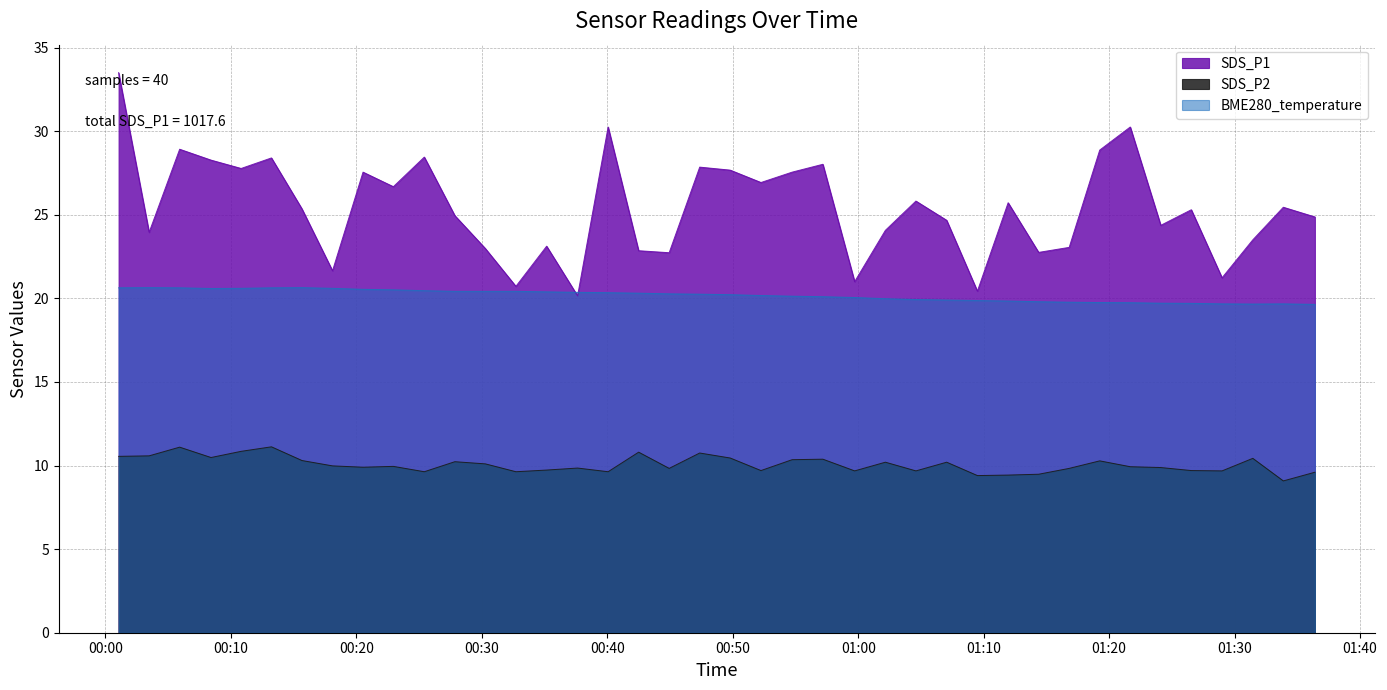

Reading right to left, transcribe all the data shown in this chart.

SDS_P1: 2021/07/02 01:36:24=24.9	2021/07/02 01:33:53=25.4	2021/07/02 01:31:27=23.5	2021/07/02 01:29:00=21.2	2021/07/02 01:26:33=25.3	2021/07/02 01:24:07=24.4	2021/07/02 01:21:41=30.2	2021/07/02 01:19:15=28.9	2021/07/02 01:16:49=23.1	2021/07/02 01:14:23=22.8	2021/07/02 01:11:57=25.7	2021/07/02 01:09:30=20.4	2021/07/02 01:07:03=24.7	2021/07/02 01:04:36=25.8	2021/07/02 01:02:10=24.1	2021/07/02 00:59:43=21.0	2021/07/02 00:57:11=28.0	2021/07/02 00:54:44=27.6	2021/07/02 00:52:15=26.9	2021/07/02 00:49:48=27.7	2021/07/02 00:47:22=27.9	2021/07/02 00:44:56=22.7	2021/07/02 00:42:30=22.9	2021/07/02 00:40:04=30.2	2021/07/02 00:37:38=20.1	2021/07/02 00:35:10=23.1	2021/07/02 00:32:43=20.7	2021/07/02 00:30:17=23.0	2021/07/02 00:27:51=24.9	2021/07/02 00:25:25=28.4	2021/07/02 00:22:57=26.7	2021/07/02 00:20:32=27.6	2021/07/02 00:18:06=21.6	2021/07/02 00:15:40=25.4	2021/07/02 00:13:14=28.4	2021/07/02 00:10:49=27.8	2021/07/02 00:08:25=28.3	2021/07/02 00:05:55=28.9	2021/07/02 00:03:29=23.9	2021/07/02 00:01:03=33.5
SDS_P2: 2021/07/02 01:36:24=9.6	2021/07/02 01:33:53=9.1	2021/07/02 01:31:27=10.4	2021/07/02 01:29:00=9.7	2021/07/02 01:26:33=9.7	2021/07/02 01:24:07=9.9	2021/07/02 01:21:41=9.9	2021/07/02 01:19:15=10.3	2021/07/02 01:16:49=9.8	2021/07/02 01:14:23=9.5	2021/07/02 01:11:57=9.4	2021/07/02 01:09:30=9.4	2021/07/02 01:07:03=10.2	2021/07/02 01:04:36=9.7	2021/07/02 01:02:10=10.2	2021/07/02 00:59:43=9.7	2021/07/02 00:57:11=10.4	2021/07/02 00:54:44=10.3	2021/07/02 00:52:15=9.7	2021/07/02 00:49:48=10.4	2021/07/02 00:47:22=10.8	2021/07/02 00:44:56=9.8	2021/07/02 00:42:30=10.8	2021/07/02 00:40:04=9.6	2021/07/02 00:37:38=9.8	2021/07/02 00:35:10=9.7	2021/07/02 00:32:43=9.6	2021/07/02 00:30:17=10.1	2021/07/02 00:27:51=10.2	2021/07/02 00:25:25=9.6	2021/07/02 00:22:57=9.9	2021/07/02 00:20:32=9.9	2021/07/02 00:18:06=10.0	2021/07/02 00:15:40=10.3	2021/07/02 00:13:14=11.1	2021/07/02 00:10:49=10.8	2021/07/02 00:08:25=10.5	2021/07/02 00:05:55=11.1	2021/07/02 00:03:29=10.6	2021/07/02 00:01:03=10.6
BME280_temperature: 2021/07/02 01:36:24=19.6	2021/07/02 01:33:53=19.7	2021/07/02 01:31:27=19.7	2021/07/02 01:29:00=19.7	2021/07/02 01:26:33=19.7	2021/07/02 01:24:07=19.7	2021/07/02 01:21:41=19.7	2021/07/02 01:19:15=19.8	2021/07/02 01:16:49=19.8	2021/07/02 01:14:23=19.8	2021/07/02 01:11:57=19.8	2021/07/02 01:09:30=19.9	2021/07/02 01:07:03=19.9	2021/07/02 01:04:36=19.9	2021/07/02 01:02:10=20.0	2021/07/02 00:59:43=20.1	2021/07/02 00:57:11=20.1	2021/07/02 00:54:44=20.1	2021/07/02 00:52:15=20.2	2021/07/02 00:49:48=20.2	2021/07/02 00:47:22=20.2	2021/07/02 00:44:56=20.3	2021/07/02 00:42:30=20.3	2021/07/02 00:40:04=20.3	2021/07/02 00:37:38=20.4	2021/07/02 00:35:10=20.4	2021/07/02 00:32:43=20.4	2021/07/02 00:30:17=20.4	2021/07/02 00:27:51=20.4	2021/07/02 00:25:25=20.5	2021/07/02 00:22:57=20.5	2021/07/02 00:20:32=20.5	2021/07/02 00:18:06=20.6	2021/07/02 00:15:40=20.6	2021/07/02 00:13:14=20.6	2021/07/02 00:10:49=20.6	2021/07/02 00:08:25=20.6	2021/07/02 00:05:55=20.6	2021/07/02 00:03:29=20.6	2021/07/02 00:01:03=20.6